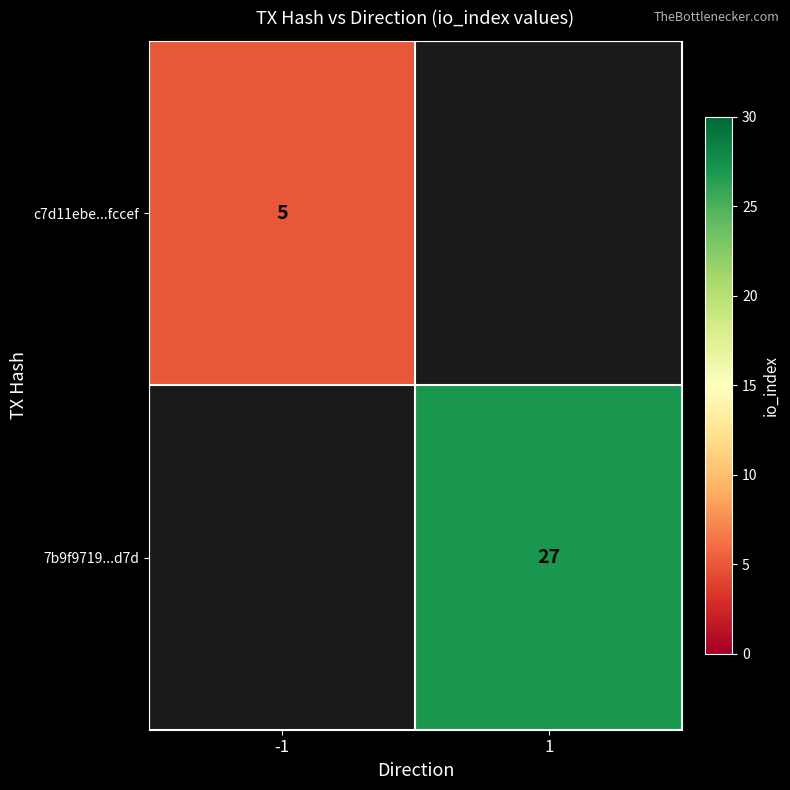

Is it true that 7b9f9719...d7d equals 7 at 1?

False